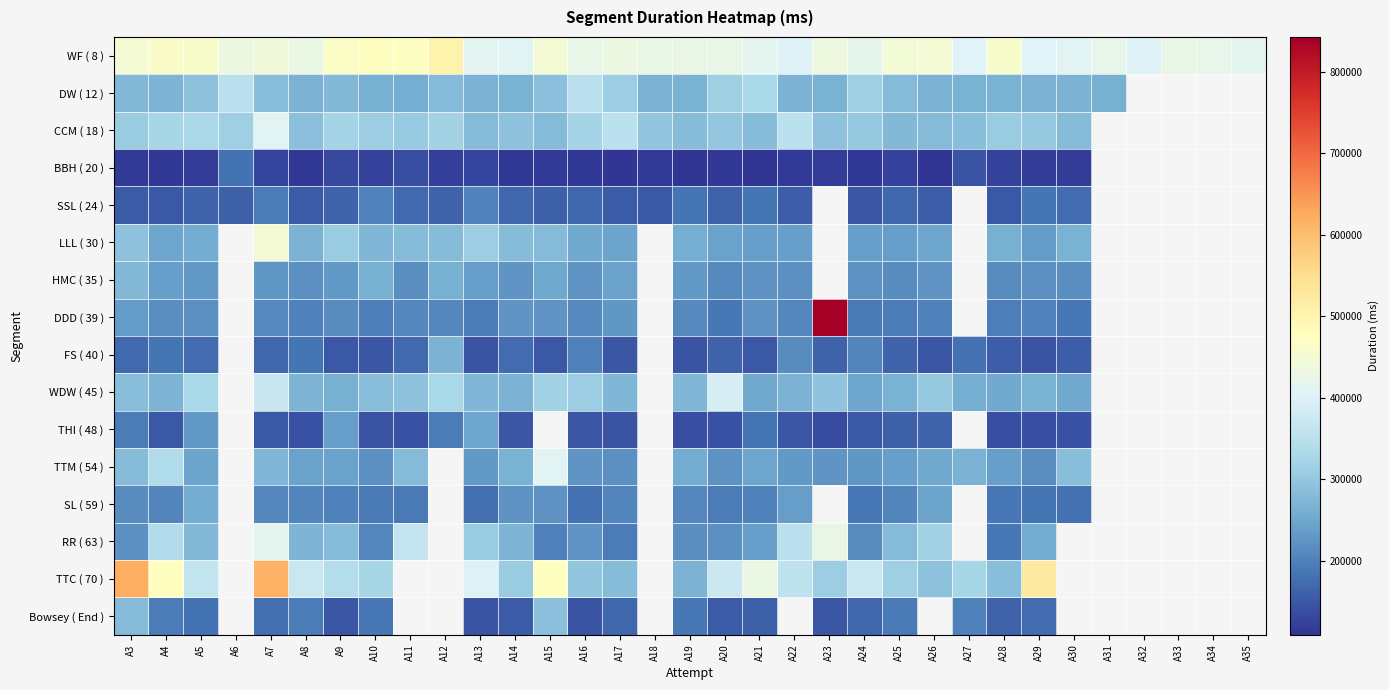

Which series has the widest spread of values?

DDD ( 39 )